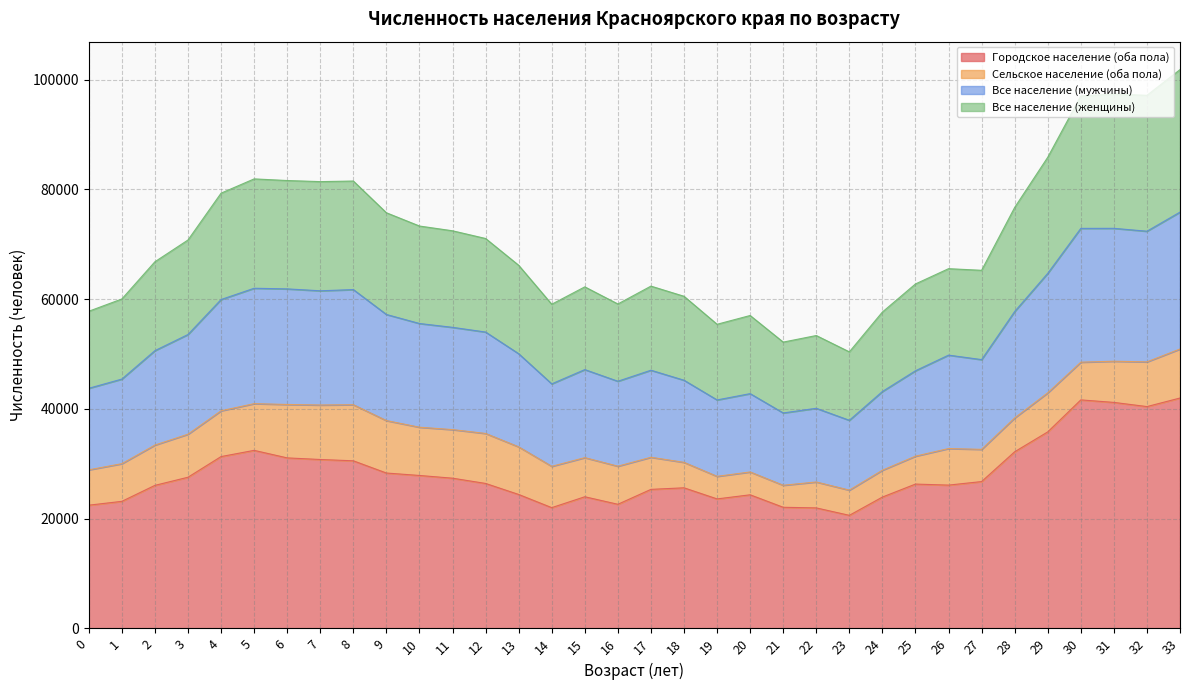

What is the total value across all series at 17?

62384